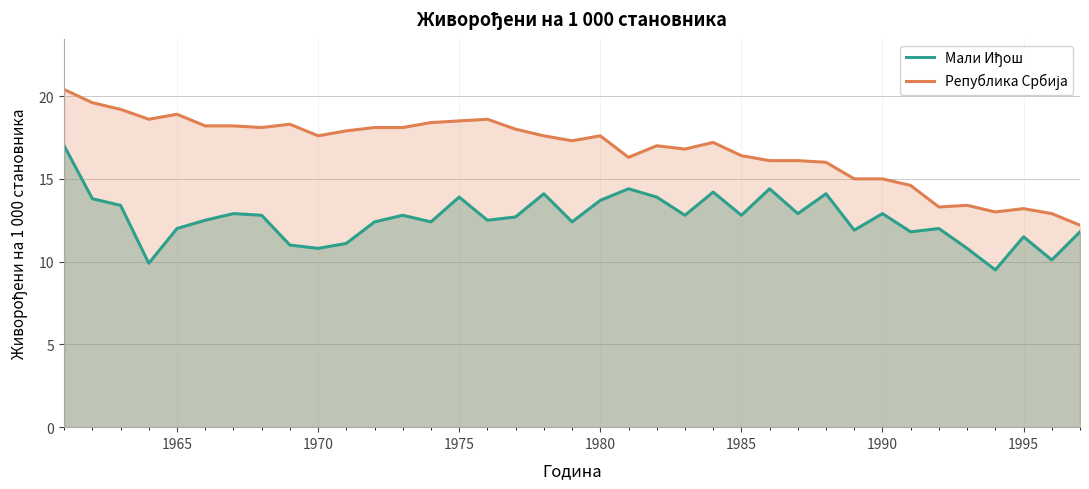

How many series are shown in this chart?

2